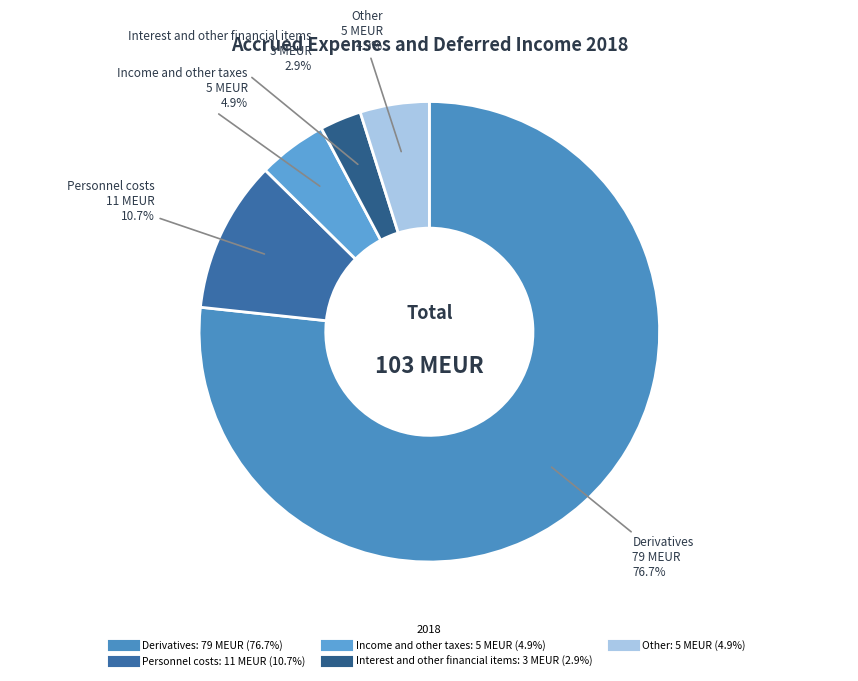

Is it true that Personnel costs is 11% of the pie?

True